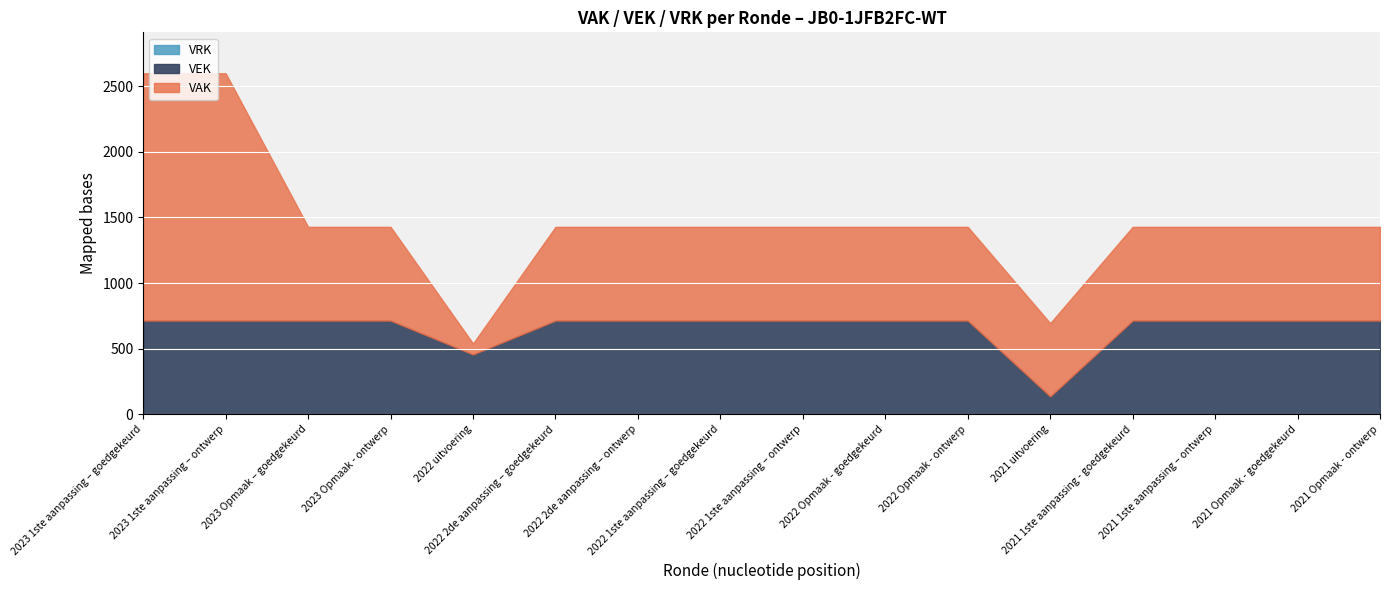

What is the maximum value shown in the chart?

1885